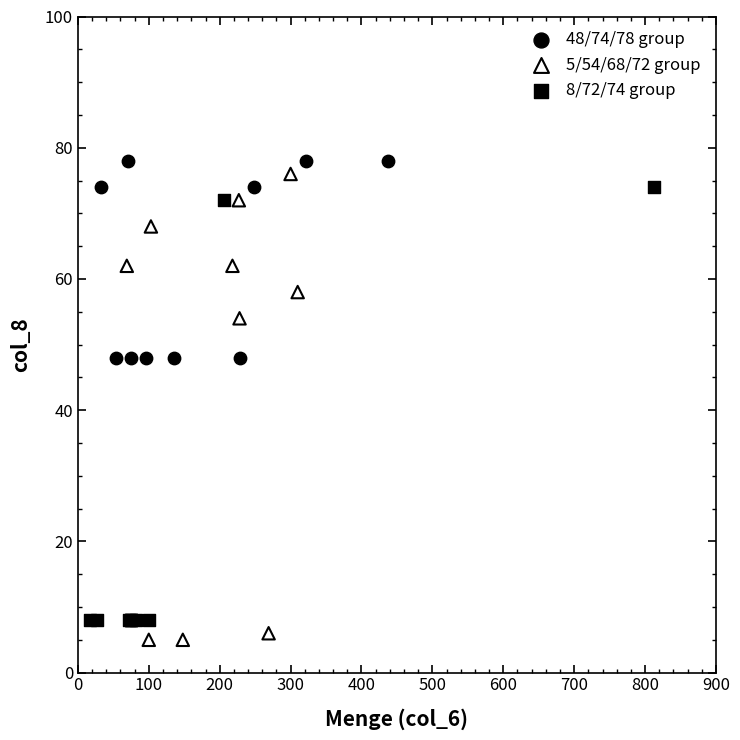

Which series reaches the minimum Y coordinate?

5/54/68/72 group